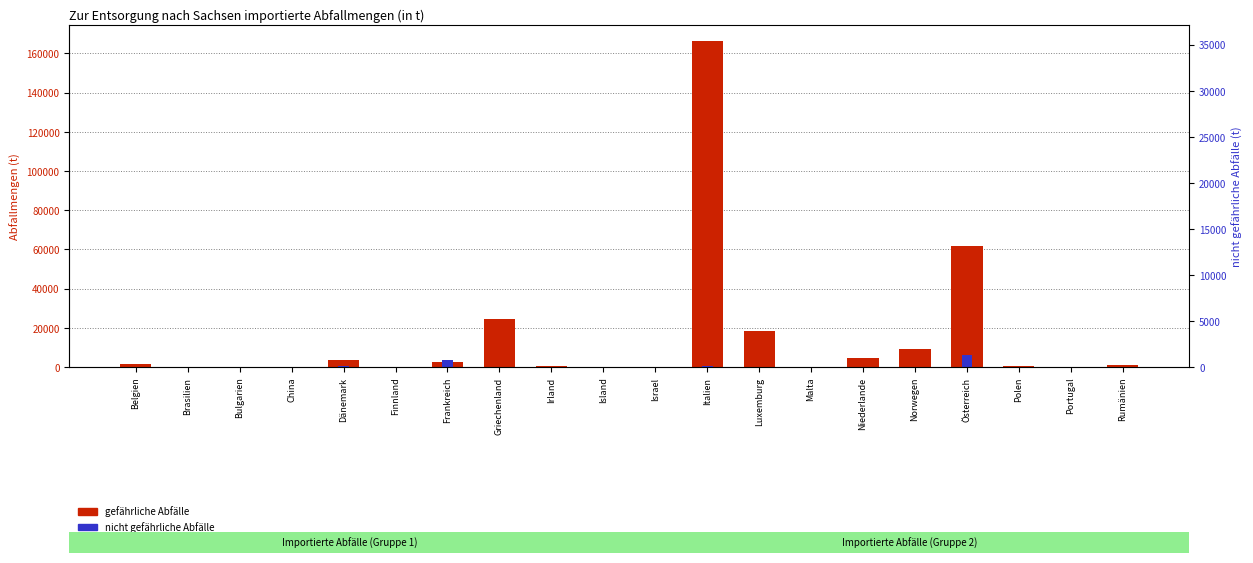

At which category is the sum across all series the highest?

Italien